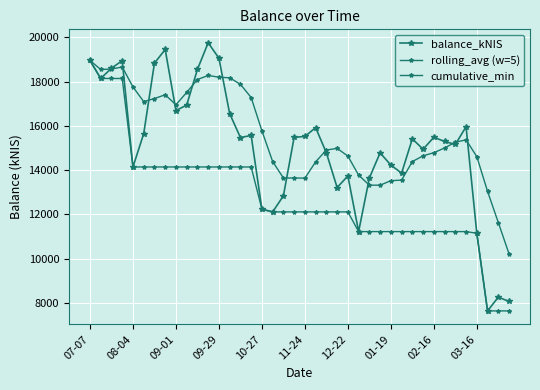

How many values in the balance_kNIS series are below 15472?

20